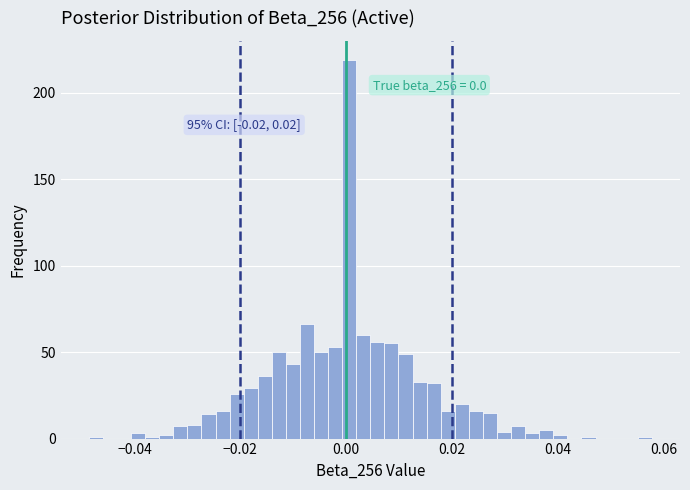

Read against the x-axis, roughly where is the centre of the tallest bar?

0.000